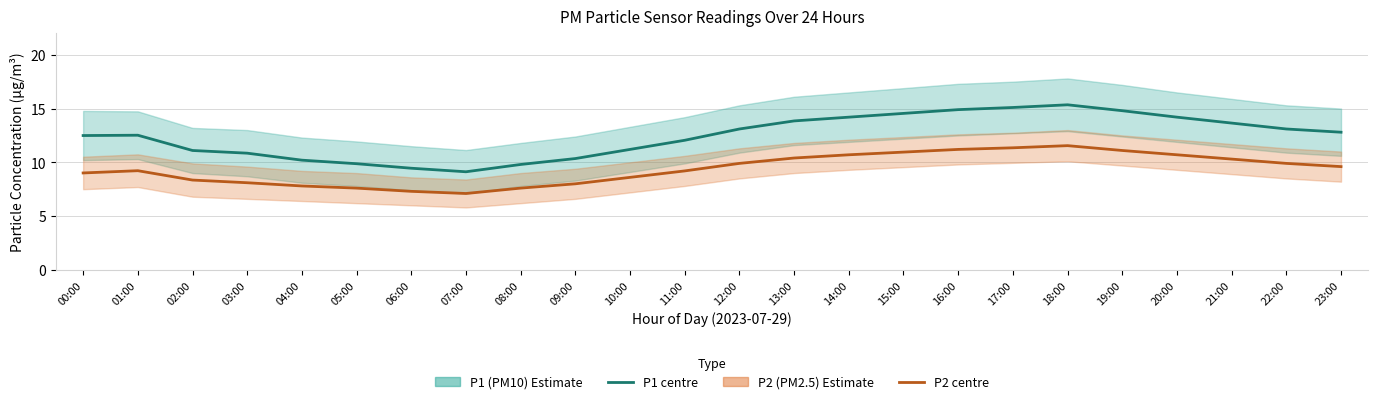

Reading right to left, transcribe all the data shown in this chart.

P1 (PM10) estimate: 12.8	13.1	13.7	14.2	14.8	15.3	15.1	14.9	14.6	14.2	13.8	13.1	12.1	11.2	10.3	9.8	9.1	9.4	9.9	10.2	10.8	11.1	12.5	12.5
P2 (PM2.5) estimate: 9.6	9.9	10.3	10.7	11.1	11.6	11.3	11.2	10.9	10.7	10.4	9.9	9.2	8.6	8.0	7.6	7.1	7.3	7.6	7.8	8.1	8.3	9.2	9.0